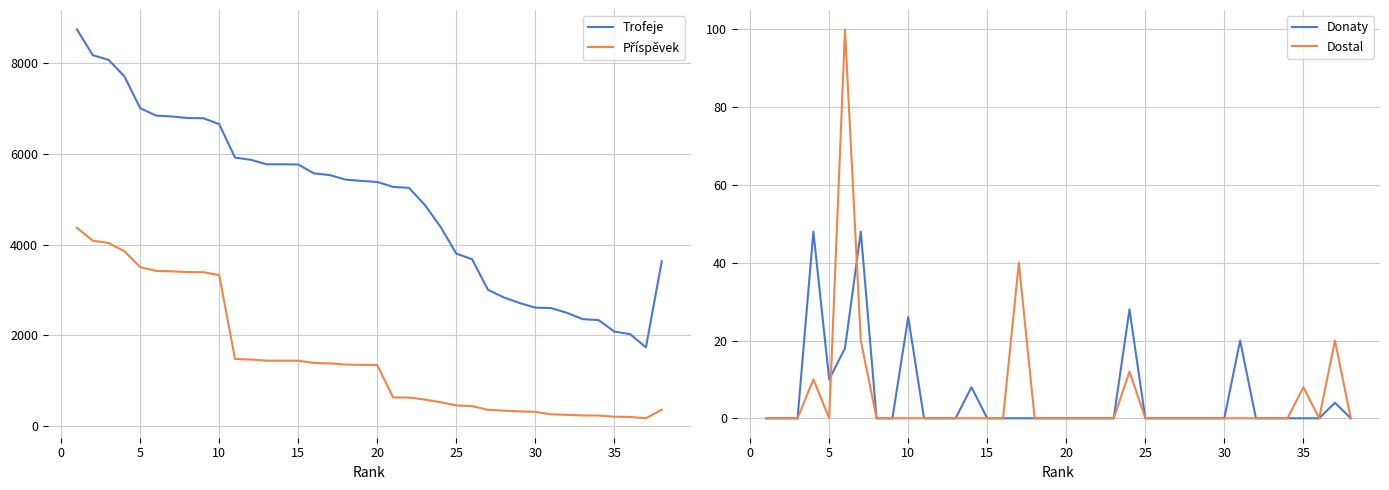

In Donaty, how many points are lower than both neighbors (excluding endpoints)?

1